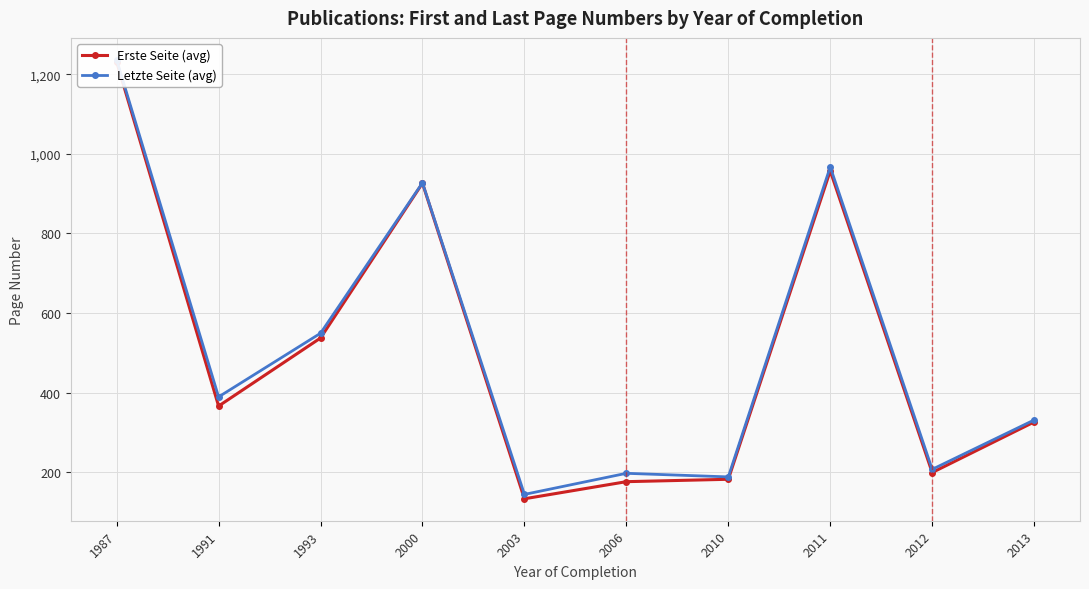

At which label does Erste Seite (avg) reach its peak?

1987